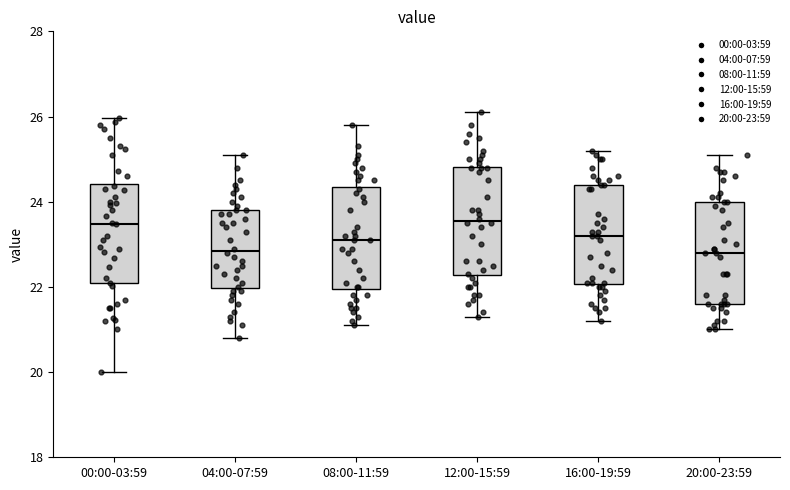

Reading left to right, read every box against the y-axis: the position of its median line, the range the box covers, and the ends of its whiskers. The values are not printed on the chart, so give them approximately, as read against the axis.

00:00-03:59: median 23.4, box 22.0 to 24.4, whiskers 20.0 to 26.0
04:00-07:59: median 22.8, box 22.0 to 23.8, whiskers 20.8 to 25.2
08:00-11:59: median 23.2, box 22.0 to 24.4, whiskers 21.2 to 25.8
12:00-15:59: median 23.6, box 22.2 to 24.8, whiskers 21.4 to 26.2
16:00-19:59: median 23.2, box 22.0 to 24.4, whiskers 21.2 to 25.2
20:00-23:59: median 22.8, box 21.6 to 24.0, whiskers 21.0 to 25.2